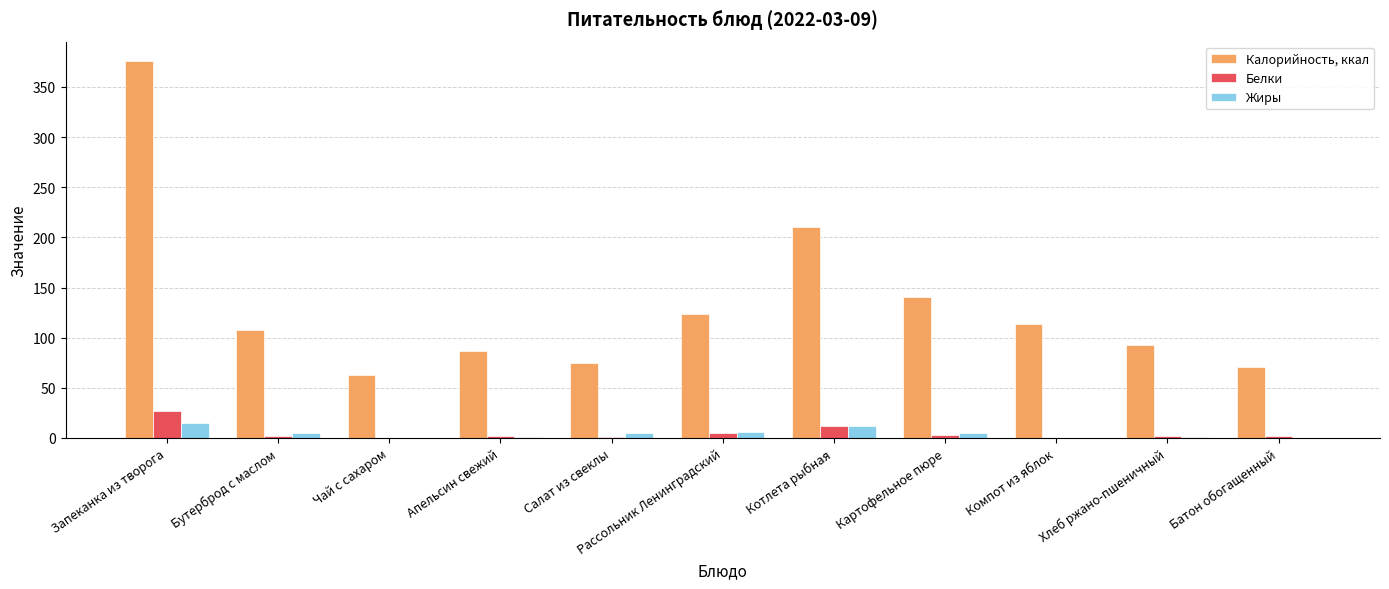

What is the maximum value for Калорийность, ккал?

376.4